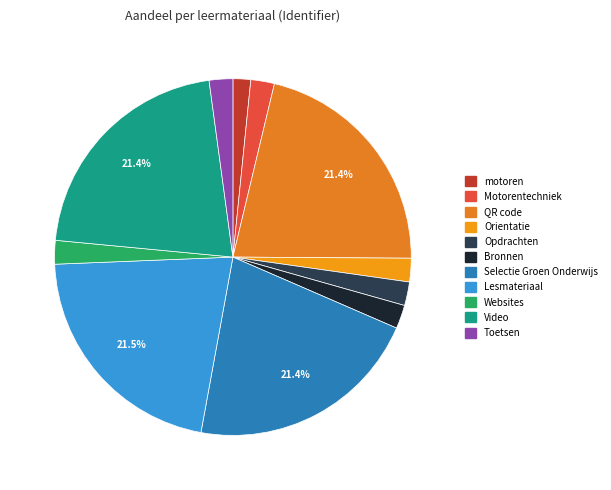

What percentage is the Video slice, to the nearest percent?

21%